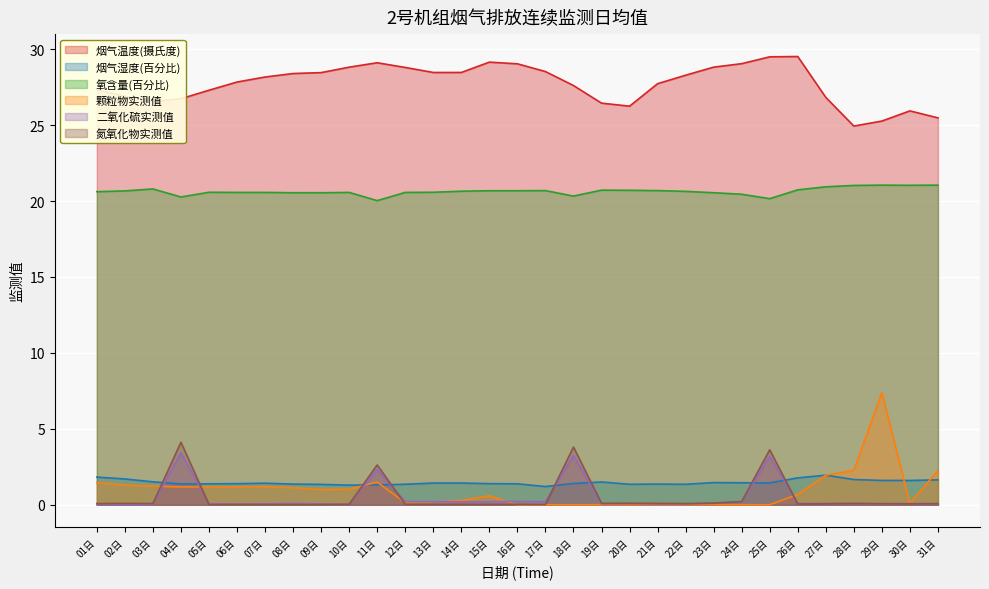

How many interior local peaks does the 氧含量(百分比) series have?

6